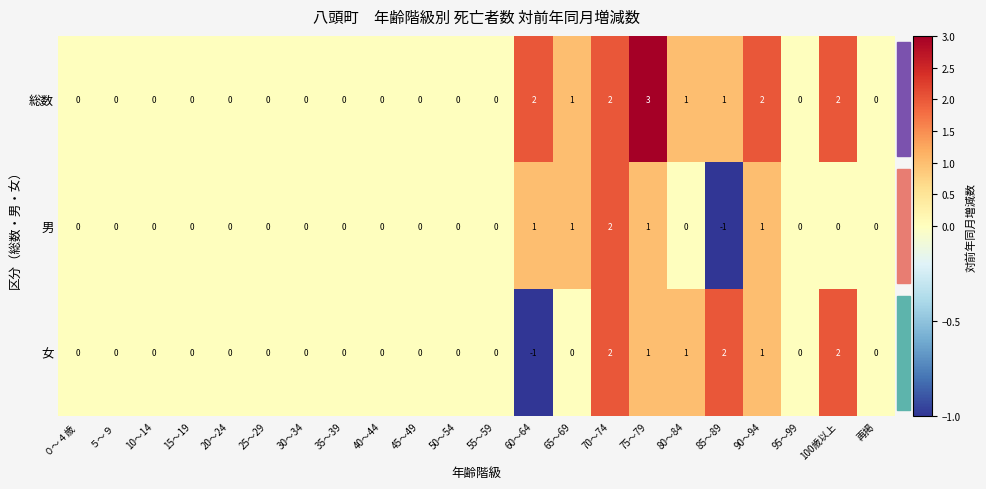

What is the difference between the maximum and minimum values in the 男 series?

3